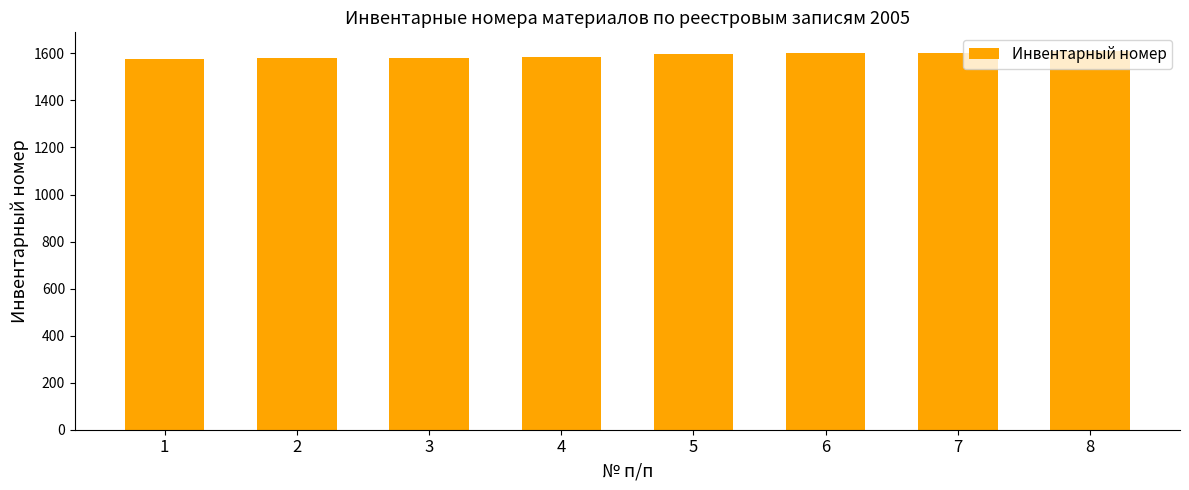

What is the average value?

1591